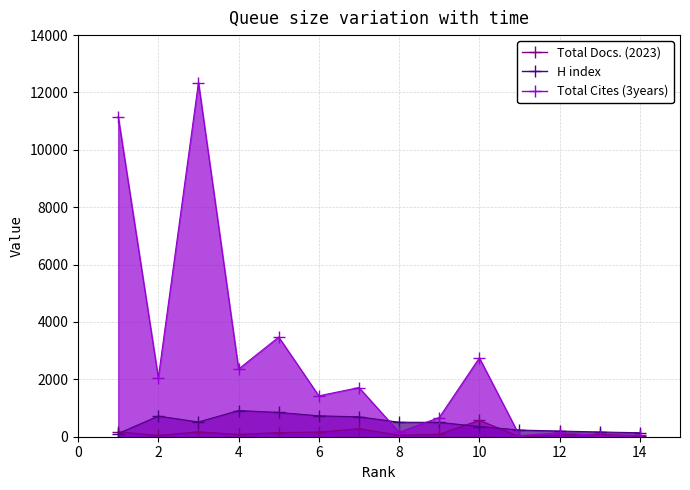

Reading left to right, extract all data points from this chart.

Total Docs. (2023): 1=171	2=45	3=170	4=78	5=146	6=162	7=278	8=56	9=84	10=574	11=0	12=61	13=87	14=28
H index: 1=112	2=719	3=514	4=912	5=847	6=728	7=694	8=506	9=501	10=355	11=234	12=198	13=166	14=139
Total Cites (3years): 1=11160	2=2052	3=12346	4=2360	5=3474	6=1425	7=1714	8=158	9=670	10=2748	11=37	12=142	13=35	14=58